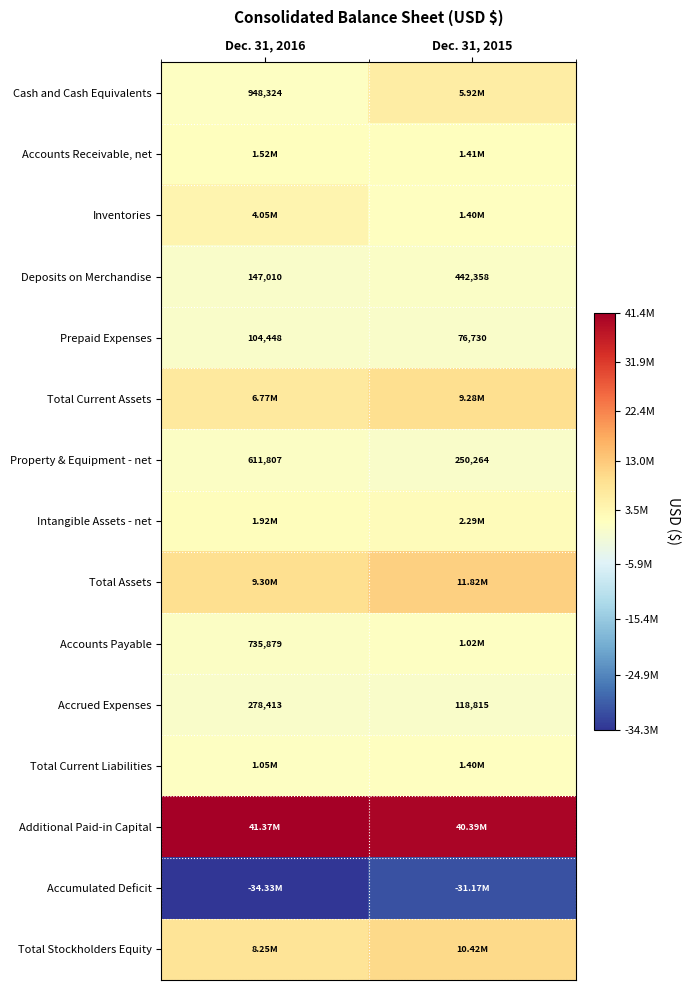

At which category does the chart reach its peak across all series?

Dec. 31, 2016